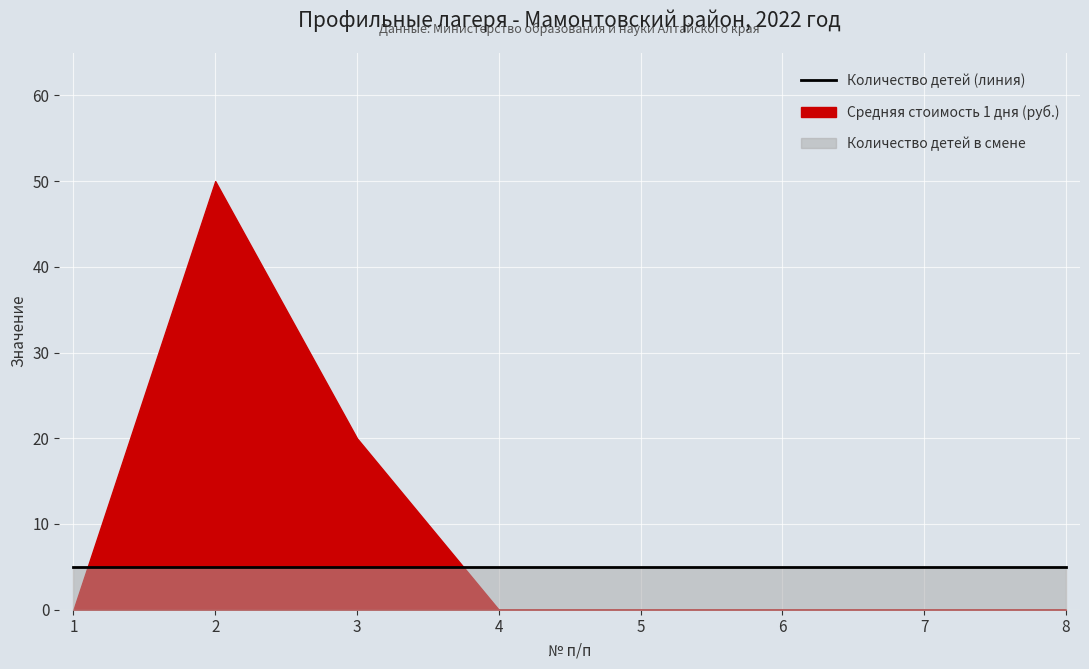

Which category has the lowest value in the Количество детей в смене series?

1